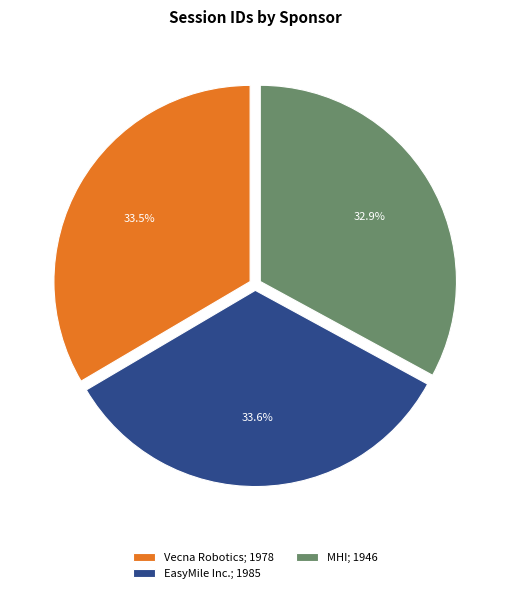

The EasyMile Inc. slice represents 25% of the pie. True or false?

False